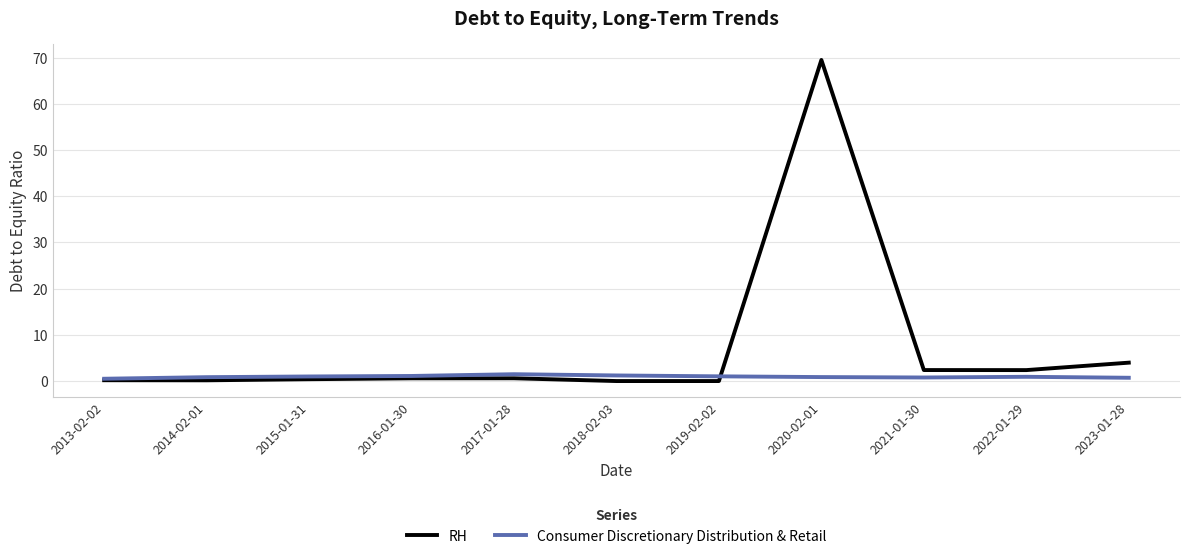

After their last crossing, which series has the higher values: Consumer Discretionary Distribution & Retail or RH?

RH